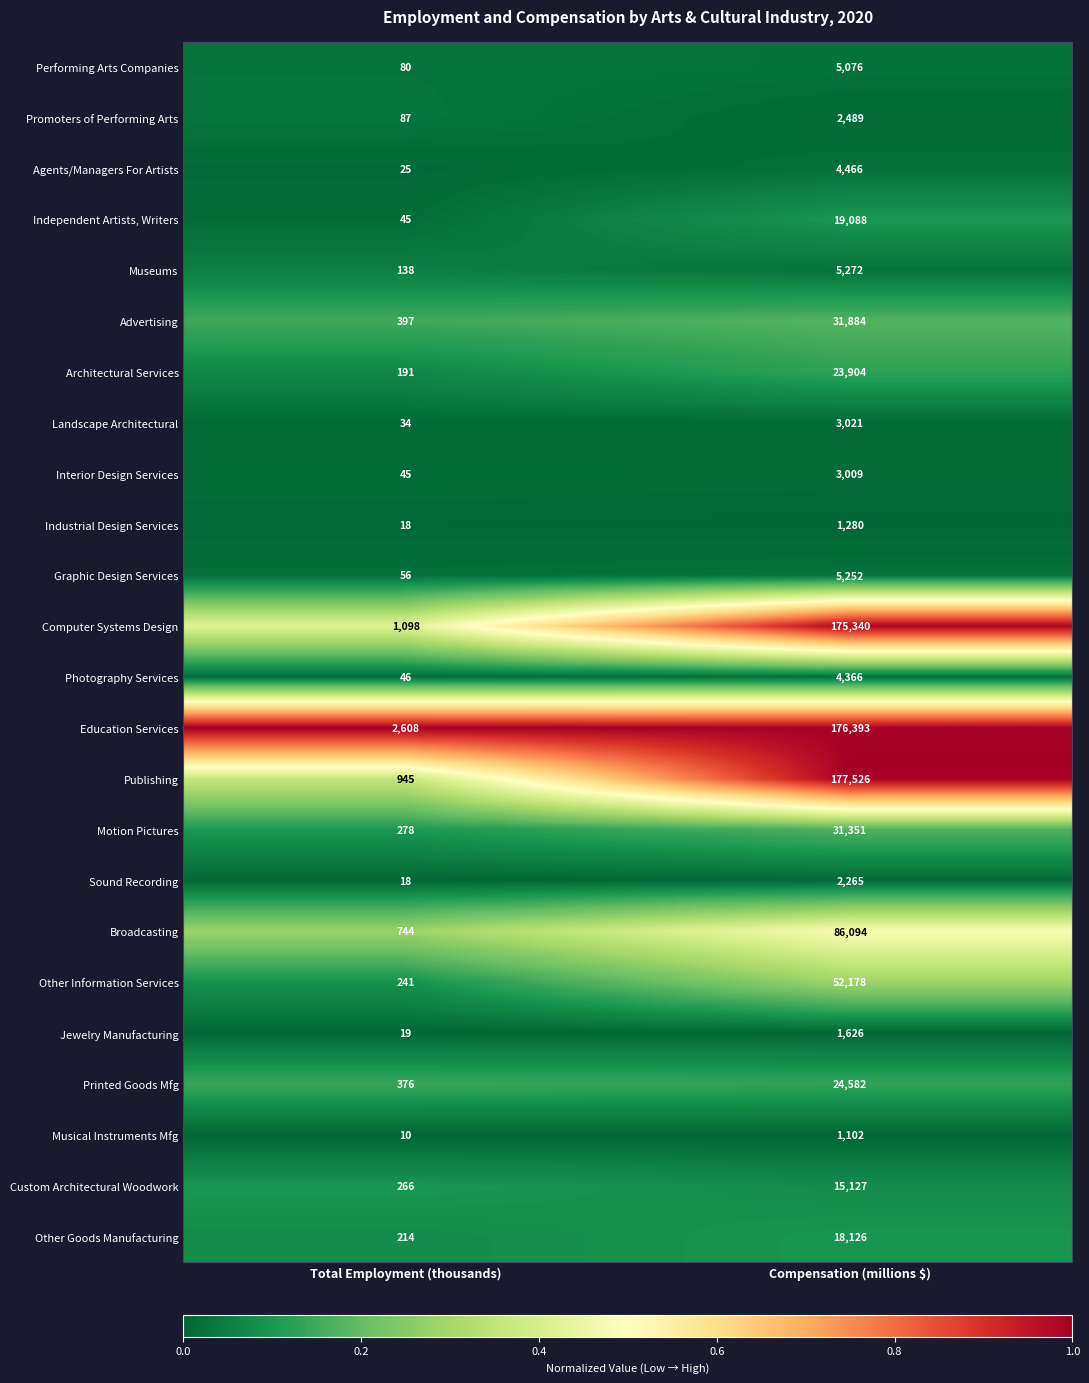

What is the spread (max minus min) of values at Total Employment (thousands)?

2598